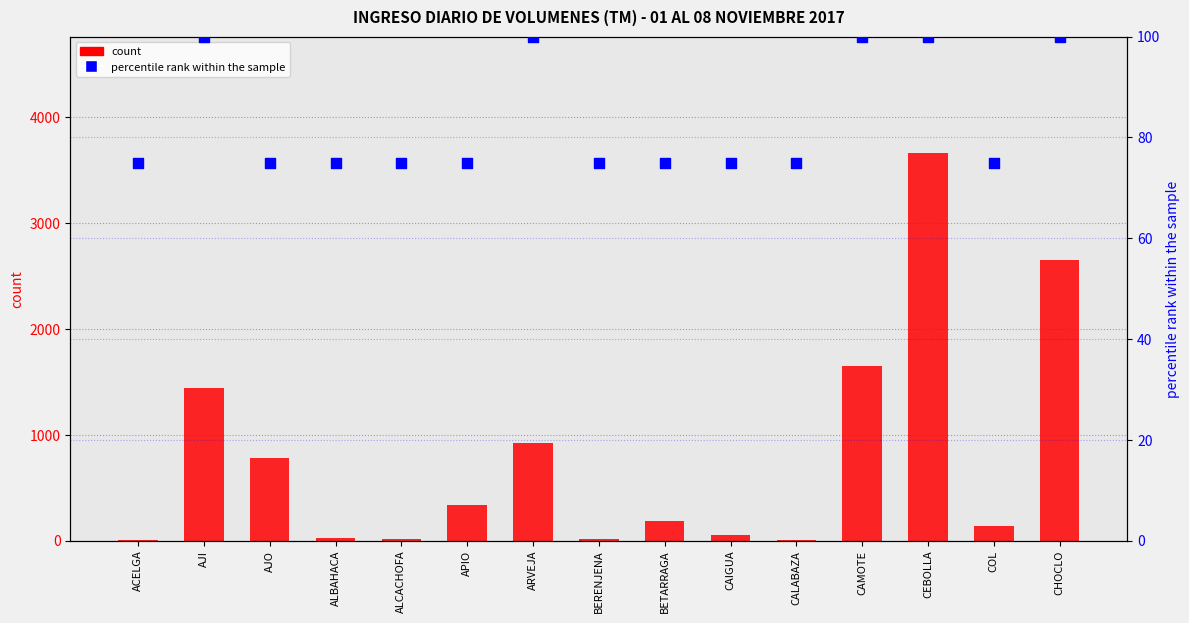

What is the total value across all series at ACELGA?

84